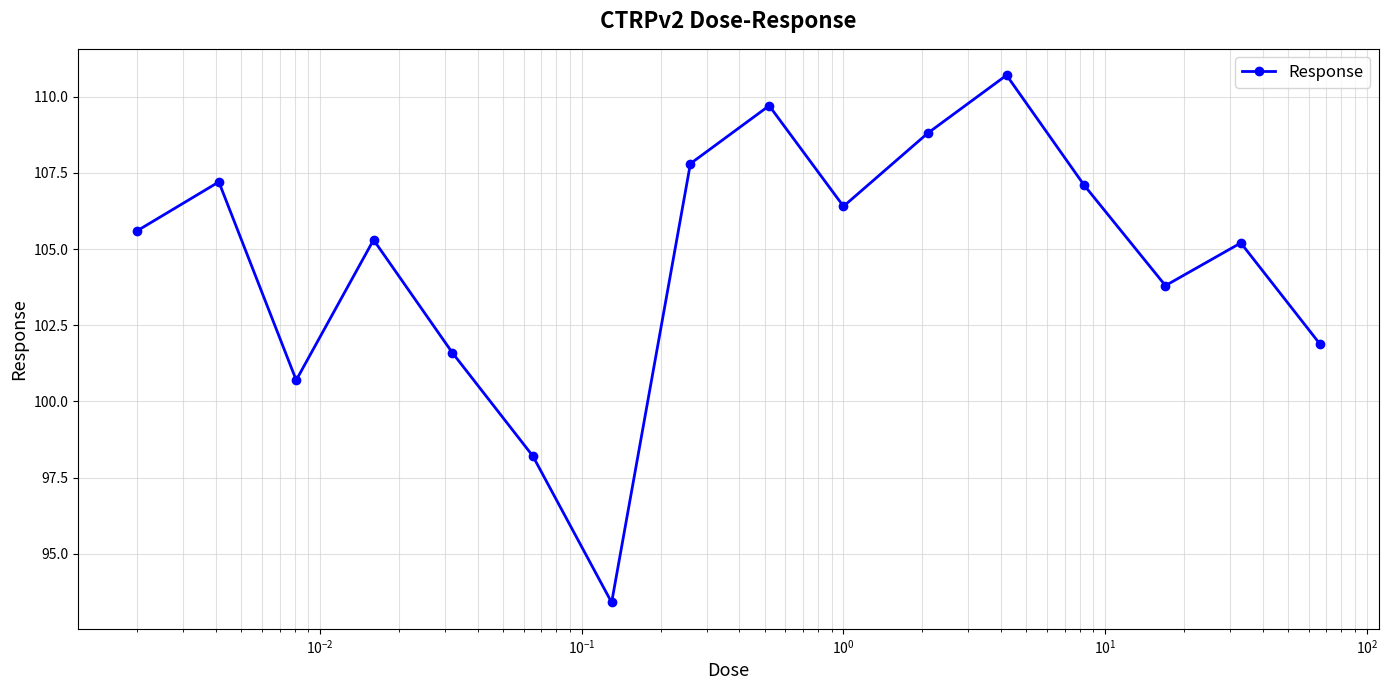

What is the difference between the maximum and minimum values?

17.3